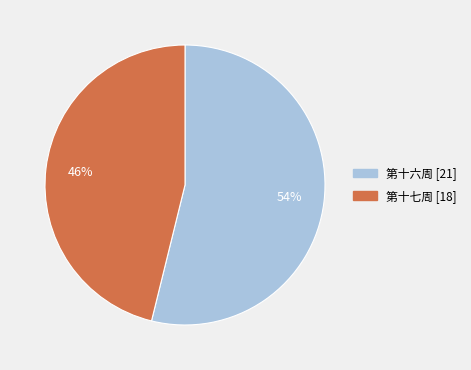

Is it true that 第十六周 is 66% of the pie?

False